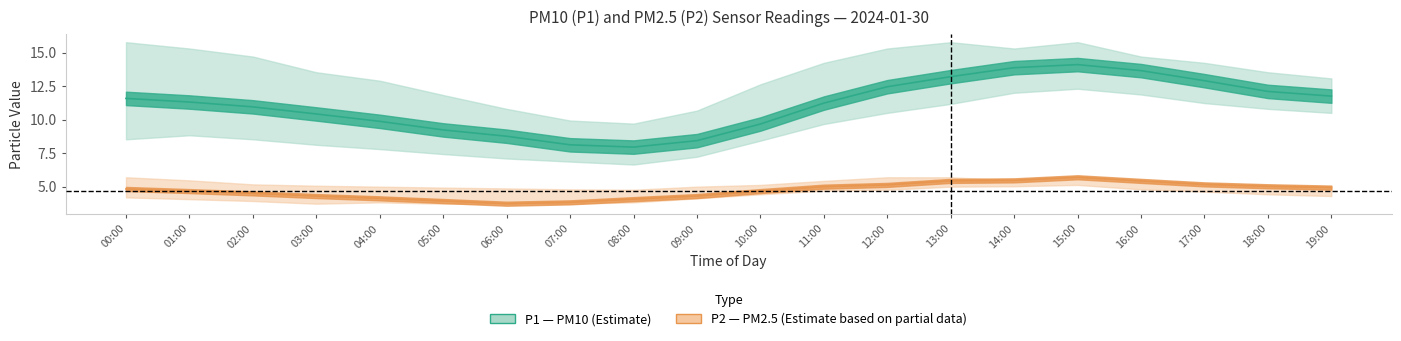

Reading left to right, extract all data points from this chart.

P1: 11.6	11.3	10.9	10.4	9.9	9.2	8.8	8.1	8.0	8.4	9.7	11.2	12.4	13.2	13.9	14.1	13.7	12.9	12.1	11.8
P1_upper: 15.8	15.3	14.7	13.5	12.9	11.8	10.8	9.9	9.7	10.7	12.6	14.2	15.3	15.8	15.3	15.8	14.7	14.2	13.5	13.1
P1_lower: 8.5	8.8	8.5	8.1	7.8	7.4	7.1	6.9	6.7	7.2	8.4	9.7	10.5	11.2	12.0	12.3	11.9	11.2	10.8	10.5
P2: 4.8	4.7	4.5	4.3	4.1	3.9	3.7	3.8	4.1	4.3	4.7	5.0	5.1	5.4	5.5	5.7	5.4	5.2	5.0	4.9
P2_upper: 5.7	5.5	5.2	5.1	5.0	4.9	4.9	4.8	4.8	5.0	5.1	5.4	5.7	5.7	5.5	5.7	5.4	5.2	5.0	5.0
P2_lower: 4.2	4.1	3.9	3.7	3.8	3.7	3.7	3.7	3.8	4.1	4.4	4.7	4.8	5.0	5.0	5.1	4.8	4.6	4.4	4.3